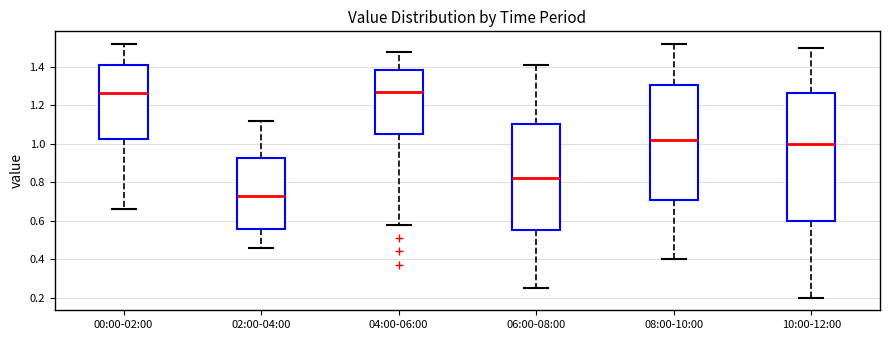

Comparing the boxes themselves (not the whiskers), which one is the tallest?

10:00-12:00